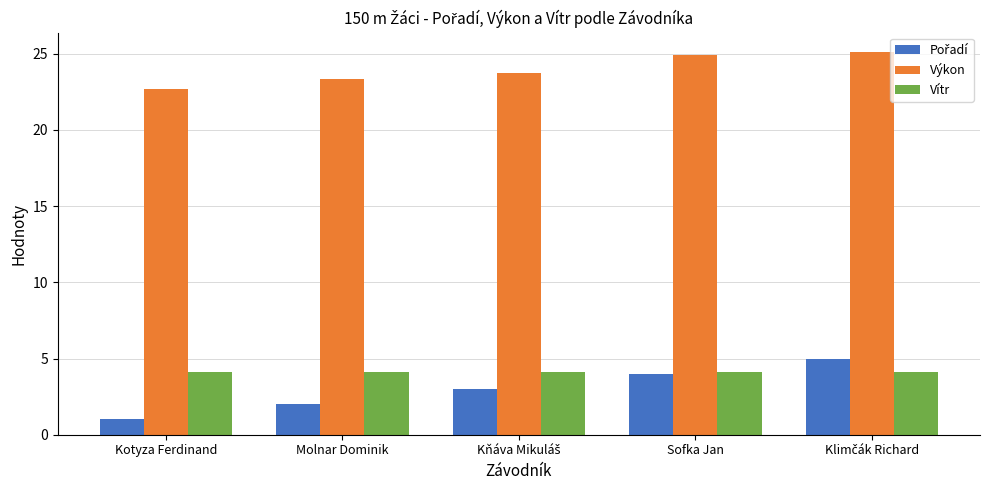

At which label does Výkon first exceed 23?

Molnar Dominik